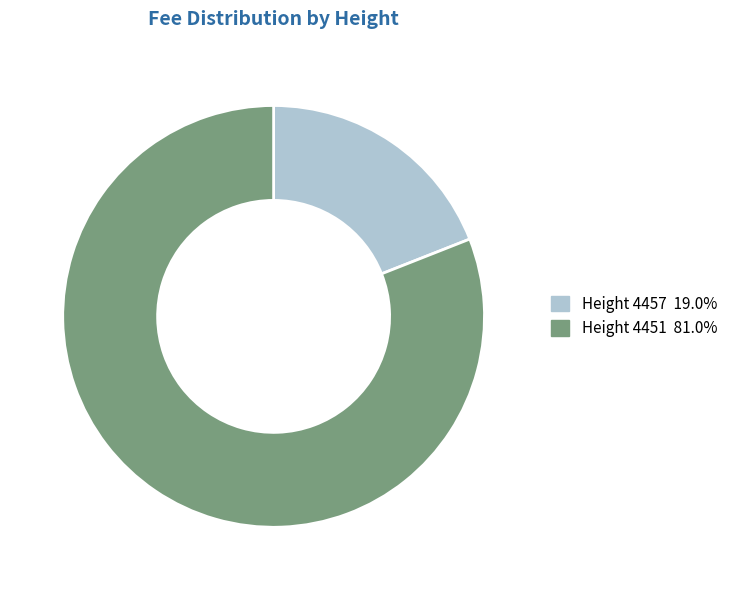

Does any single category account for the majority?

Yes